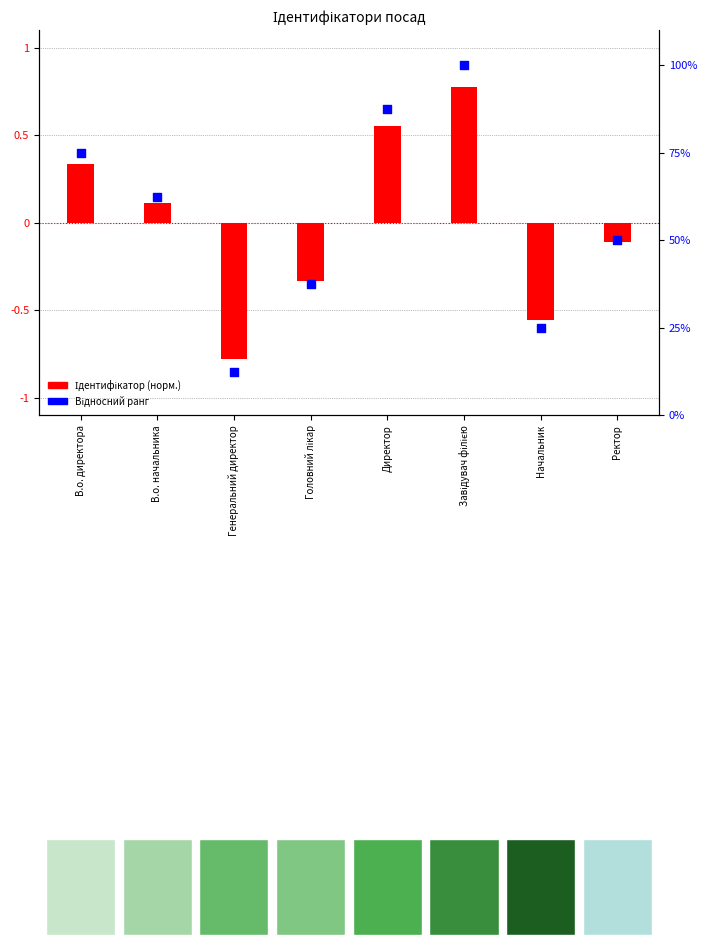

Which series has the largest total across all categories?

Відносний ранг